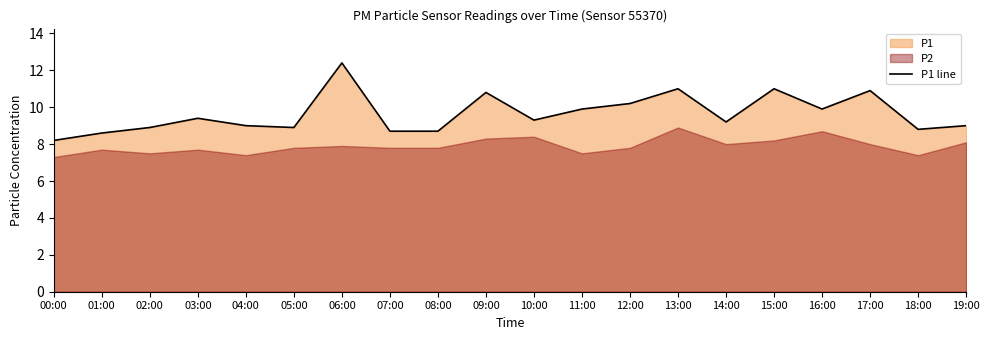

Where is the data nearest to the value 10?

11:00